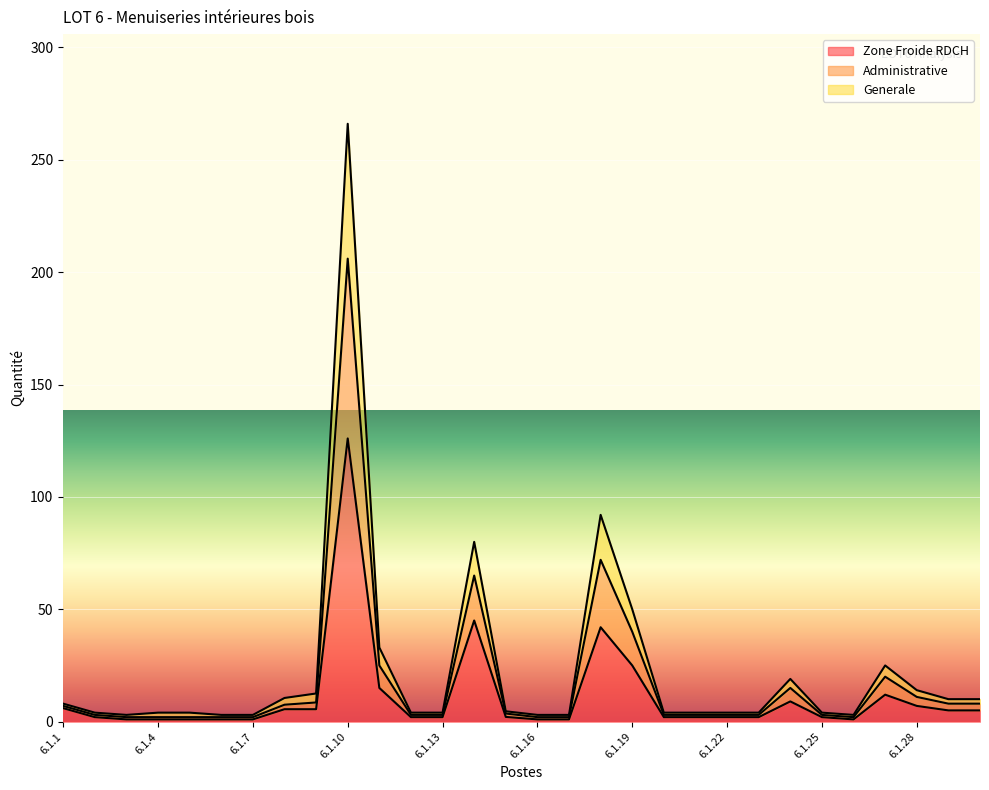

In Administrative, how many points are lower than both neighbors (excluding endpoints)?

2